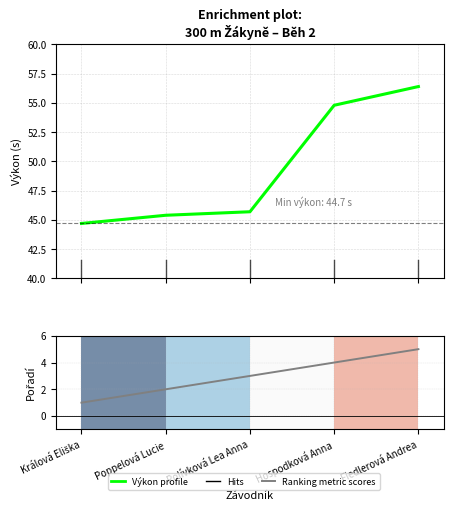

How many values in the Ranking metric scores series exceed 3?

2